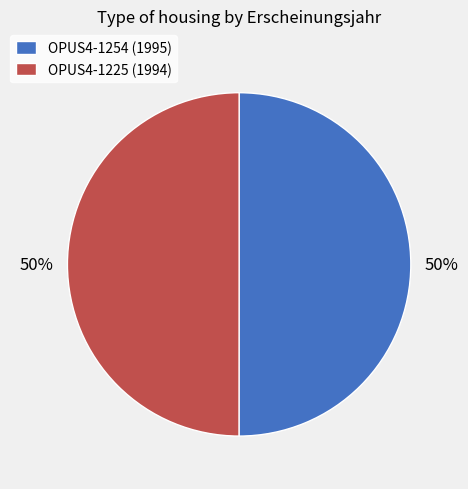

What is the ratio of the value at OPUS4-1254 (1995) to the value at OPUS4-1225 (1994)?

1.0